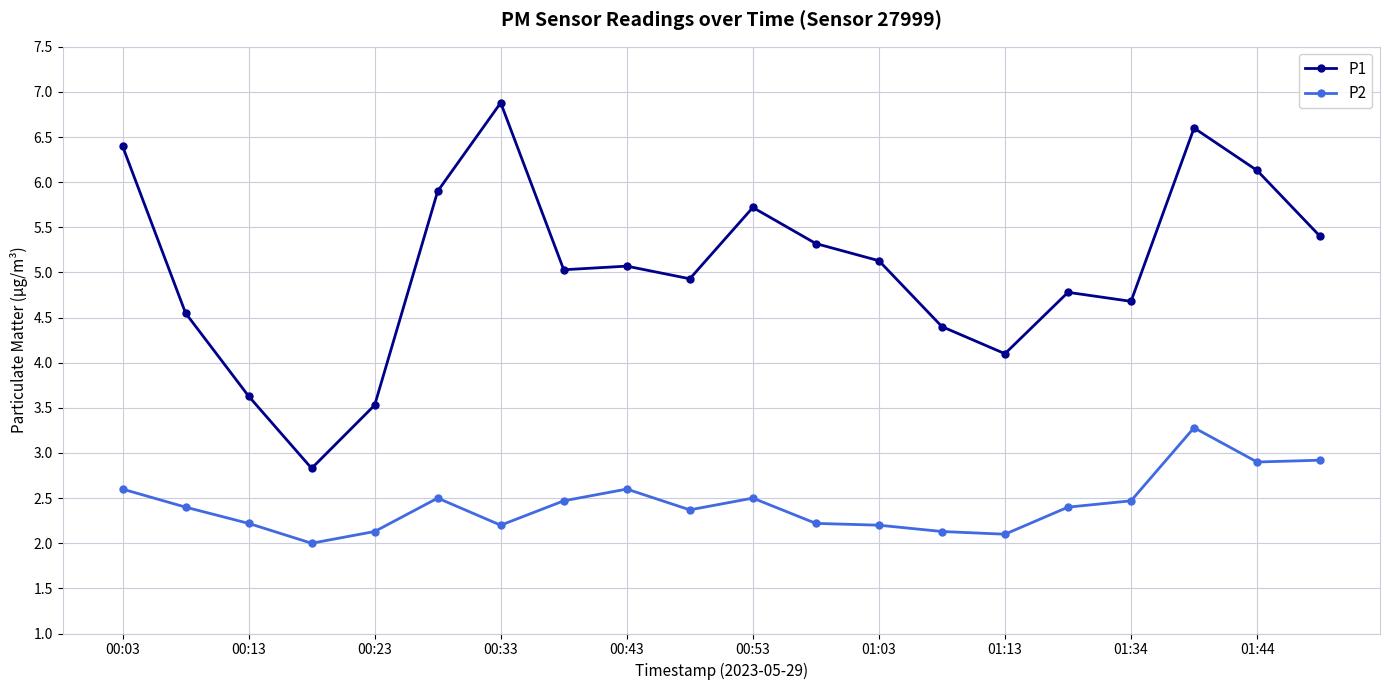

Which series has the largest range (max minus min)?

P1